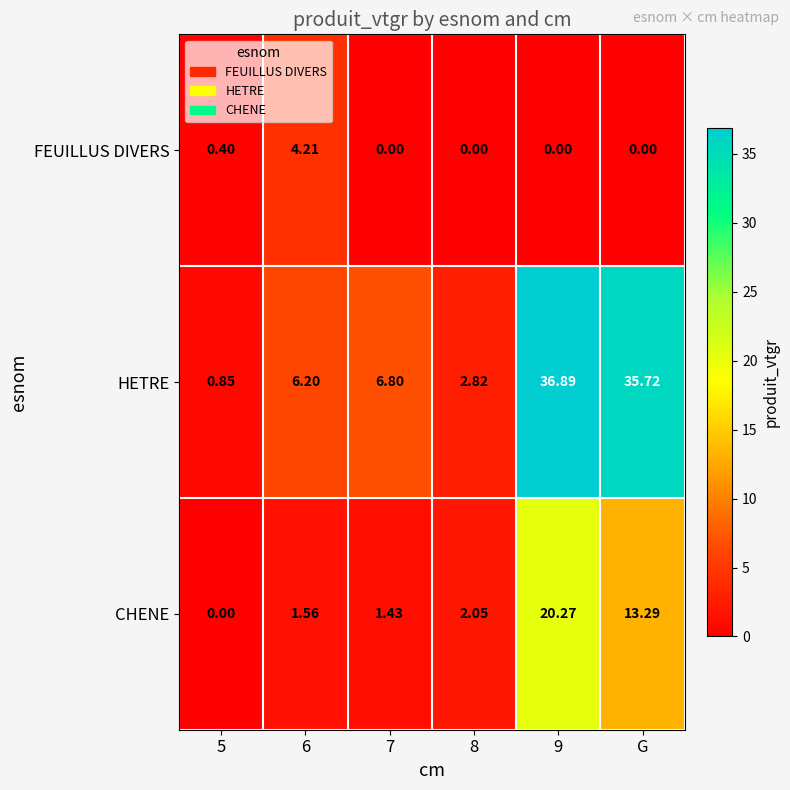

At 5, list the series in order from largest to smallest.

HETRE, FEUILLUS DIVERS, CHENE